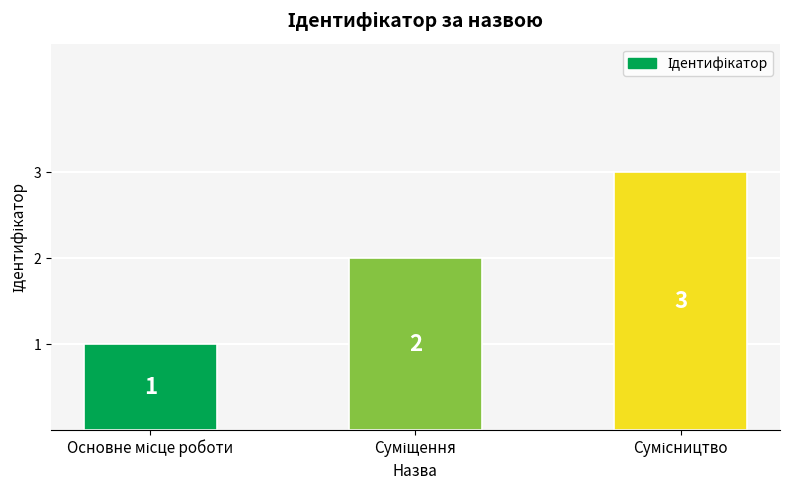

What is the value of the 3rd bar from the left?

3